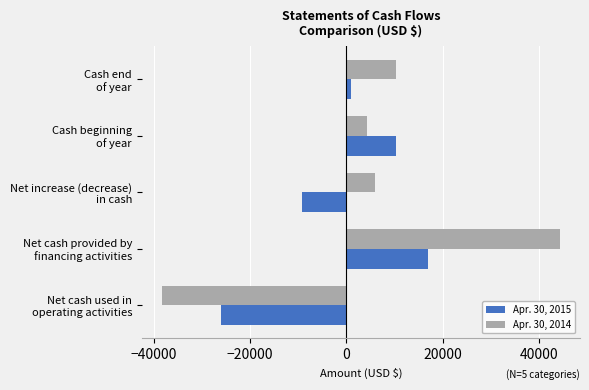

Rank the series by their average value, from highest to lowest.

Apr. 30, 2014, Apr. 30, 2015